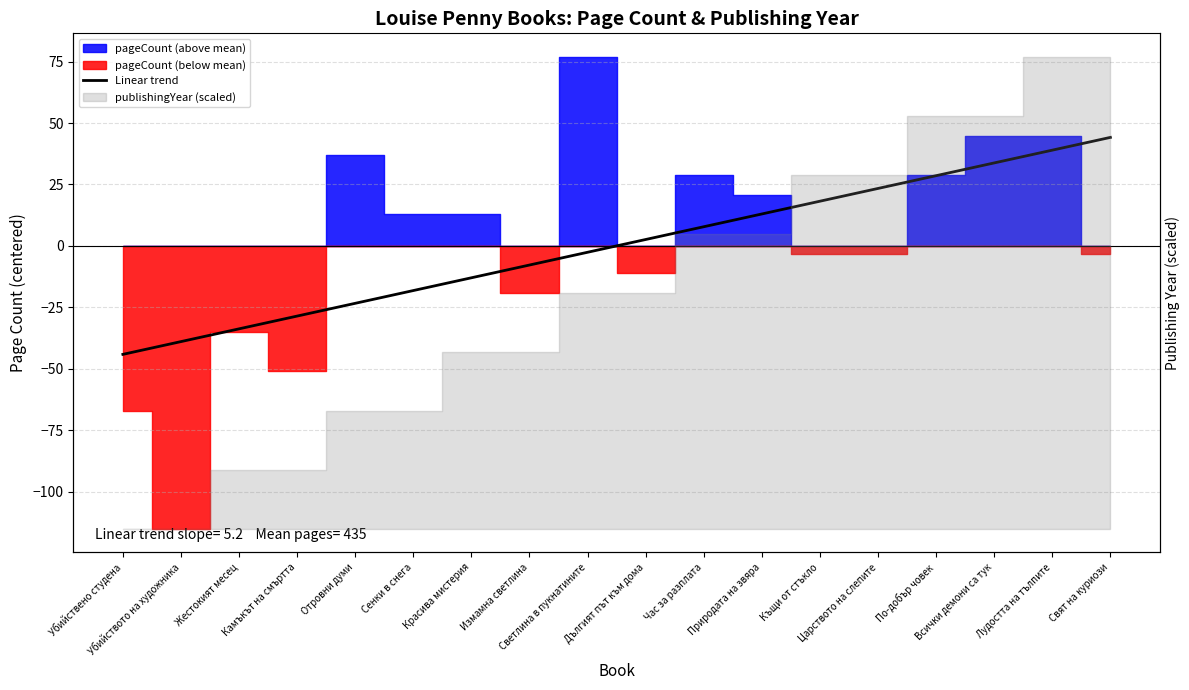

Between Убийството на художника and Природата на звяра, which is larger?

Природата на звяра